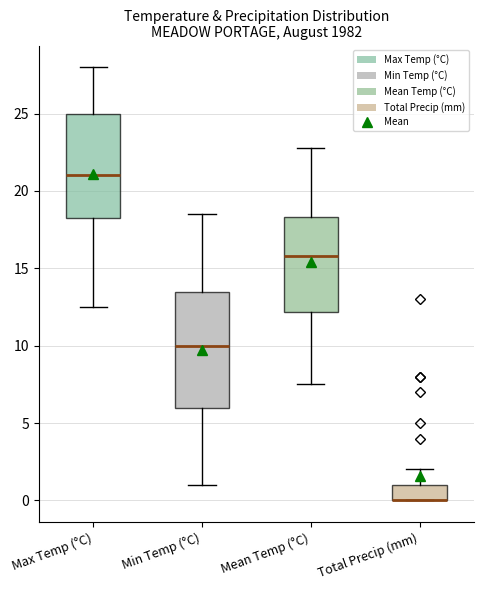

Reading left to right, read every box against the y-axis: the position of its median line, the range the box covers, and the ends of its whiskers. The values are not printed on the chart, so give them approximately, as read against the axis.

Max Temp (°C): median 21.0, box 18.5 to 25.0, whiskers 12.5 to 28.0
Min Temp (°C): median 10.0, box 6.0 to 13.5, whiskers 1.0 to 18.5
Mean Temp (°C): median 16.0, box 12.0 to 18.5, whiskers 7.5 to 23.0
Total Precip (mm): median 0.0 (drawn on the box's lower edge), box 0.0 to 1.0, whiskers 0.0 to 2.0